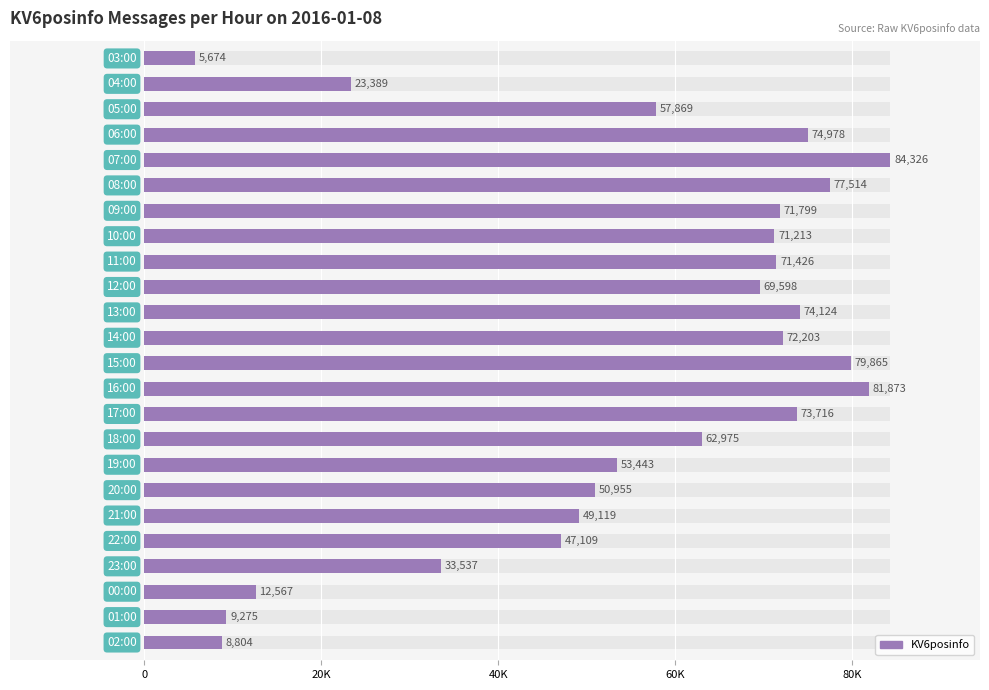

Reading left to right, transcribe all the data shown in this chart.

5674	23389	57869	74978	84326	77514	71799	71213	71426	69598	74124	72203	79865	81873	73716	62975	53443	50955	49119	47109	33537	12567	9275	8804